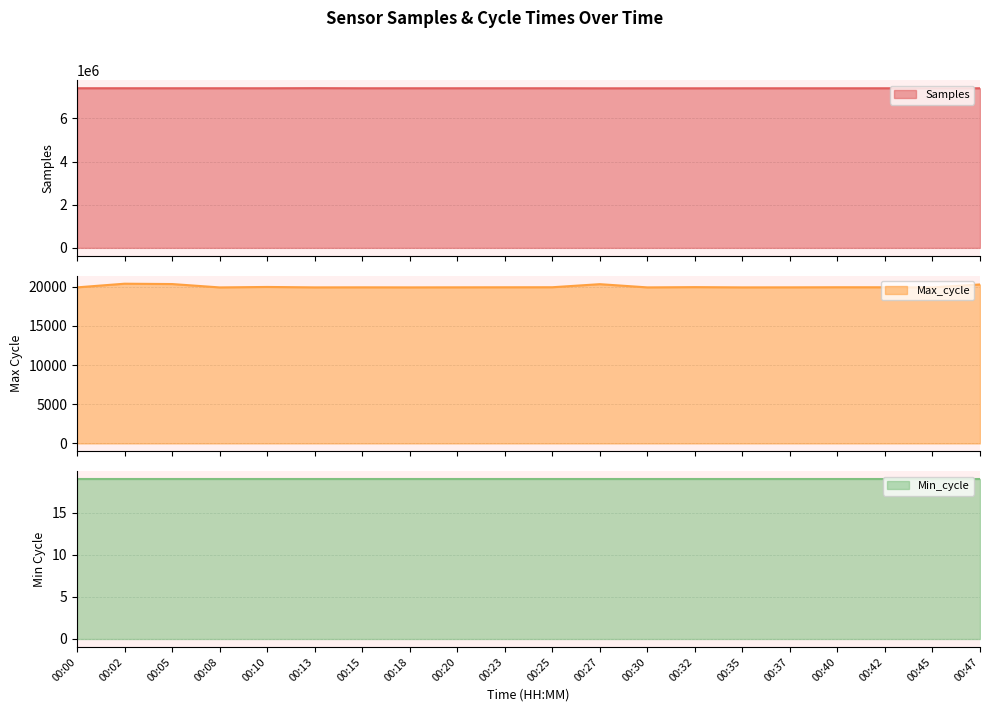

What is the sum of the Max_cycle values at 00:32 and 00:30?

39867